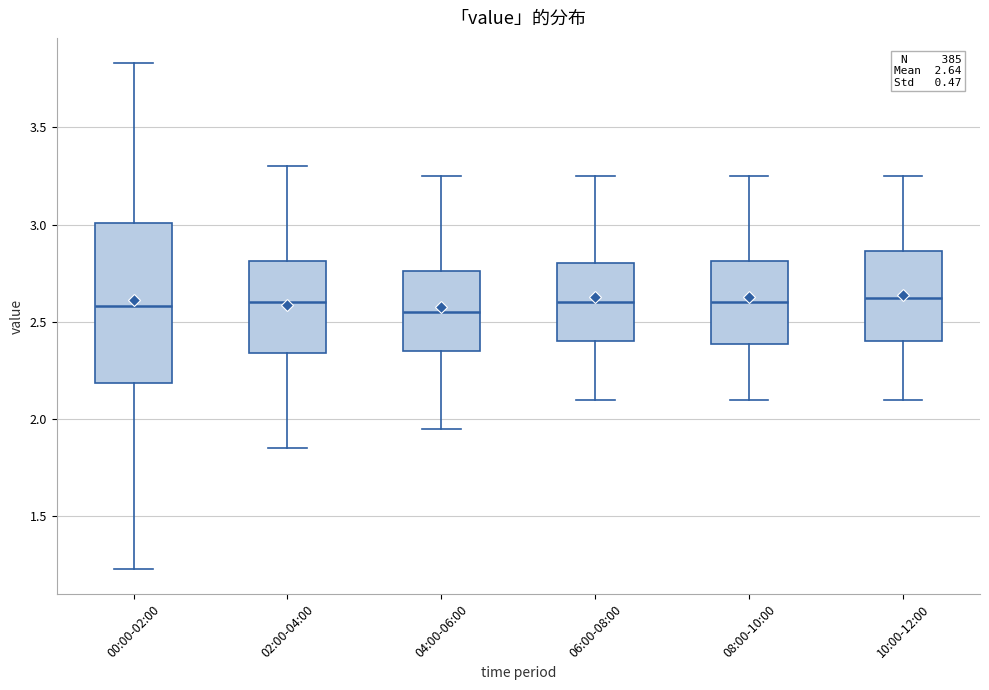

Which box is the tallest, from its lower edge to its upper edge?

00:00-02:00